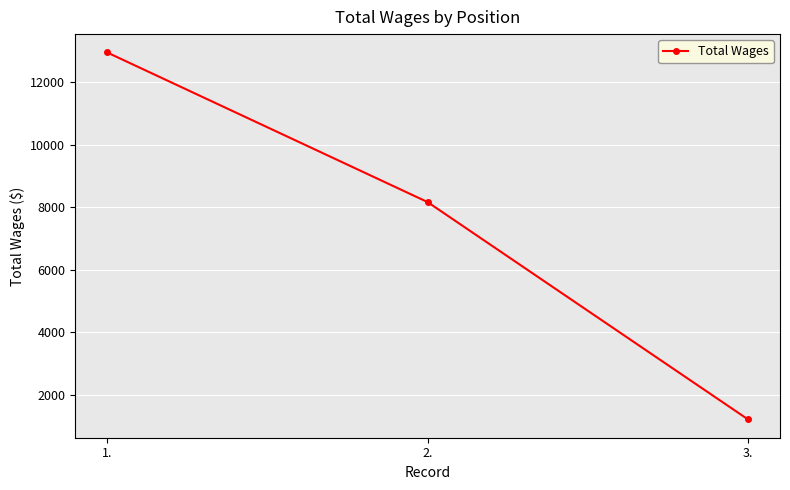

List the labels in order of value, smallest first.

3., 2., 1.